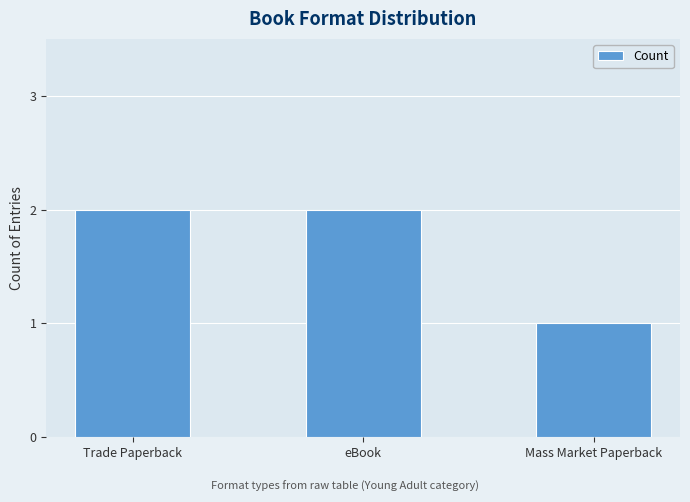

Are the bars grouped side by side (vs. stacked)?

No